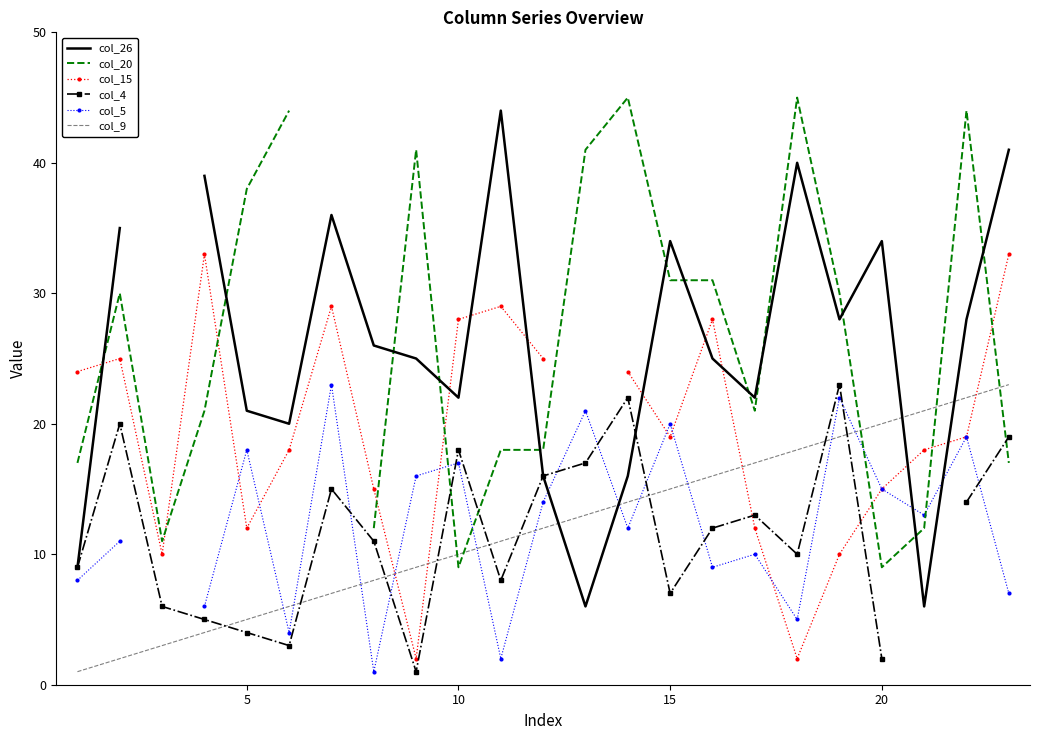

After their last crossing, which series has the higher values: col_26 or col_5?

col_26